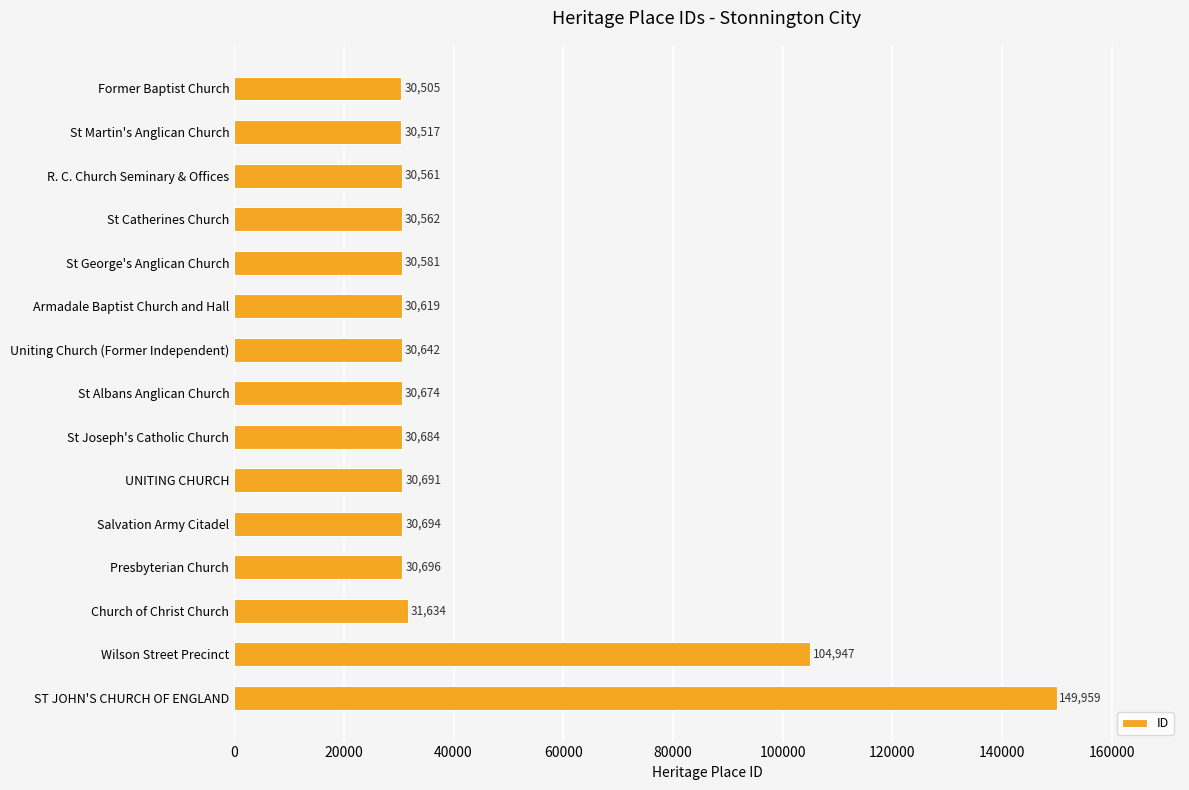

What is the minimum value shown in the chart?

30505